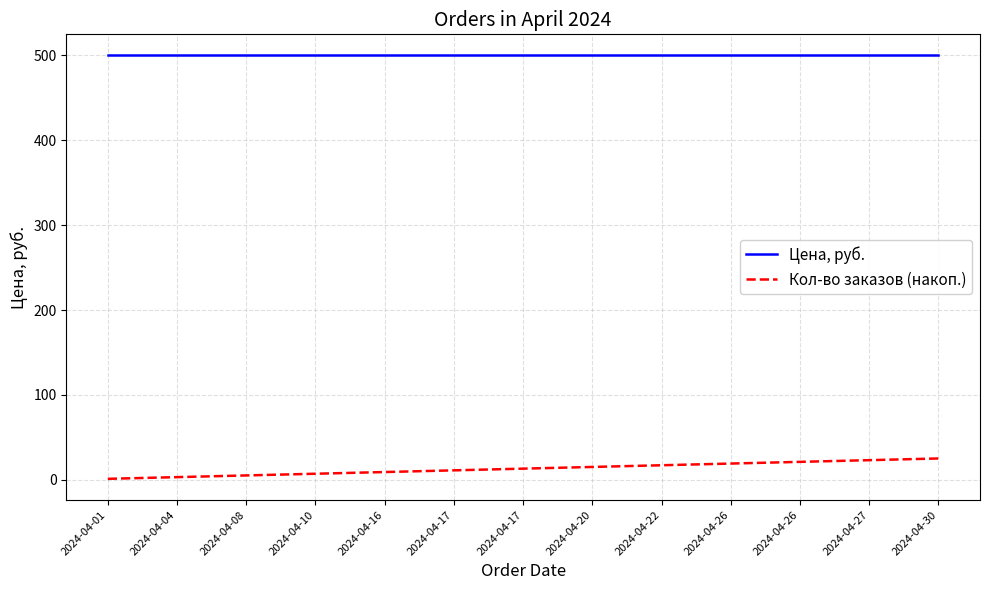

How many lines are shown in the chart?

2